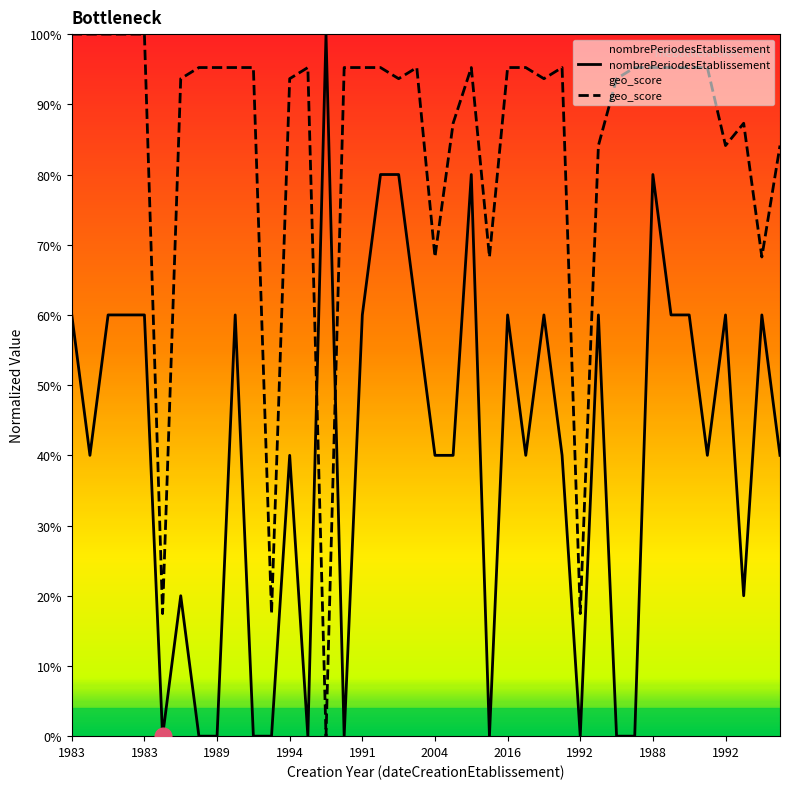

Reading left to right, extract all data points from this chart.

nombrePeriodesEtablissement: 0.6	0.4	0.6	0.6	0.6	0.0	0.2	0.0	0.0	0.6	0.0	0.0	0.4	0.0	1.0	0.0	0.6	0.8	0.8	0.6	0.4	0.4	0.8	0.0	0.6	0.4	0.6	0.4	0.0	0.6	0.0	0.0	0.8	0.6	0.6	0.4	0.6	0.2	0.6	0.4
geo_score: 1.0	1.0	1.0	1.0	1.0	0.2	0.9	1.0	1.0	1.0	1.0	0.2	0.9	1.0	0.0	1.0	1.0	1.0	0.9	1.0	0.7	0.9	1.0	0.7	1.0	1.0	0.9	1.0	0.2	0.8	0.9	1.0	1.0	1.0	1.0	1.0	0.8	0.9	0.7	0.8